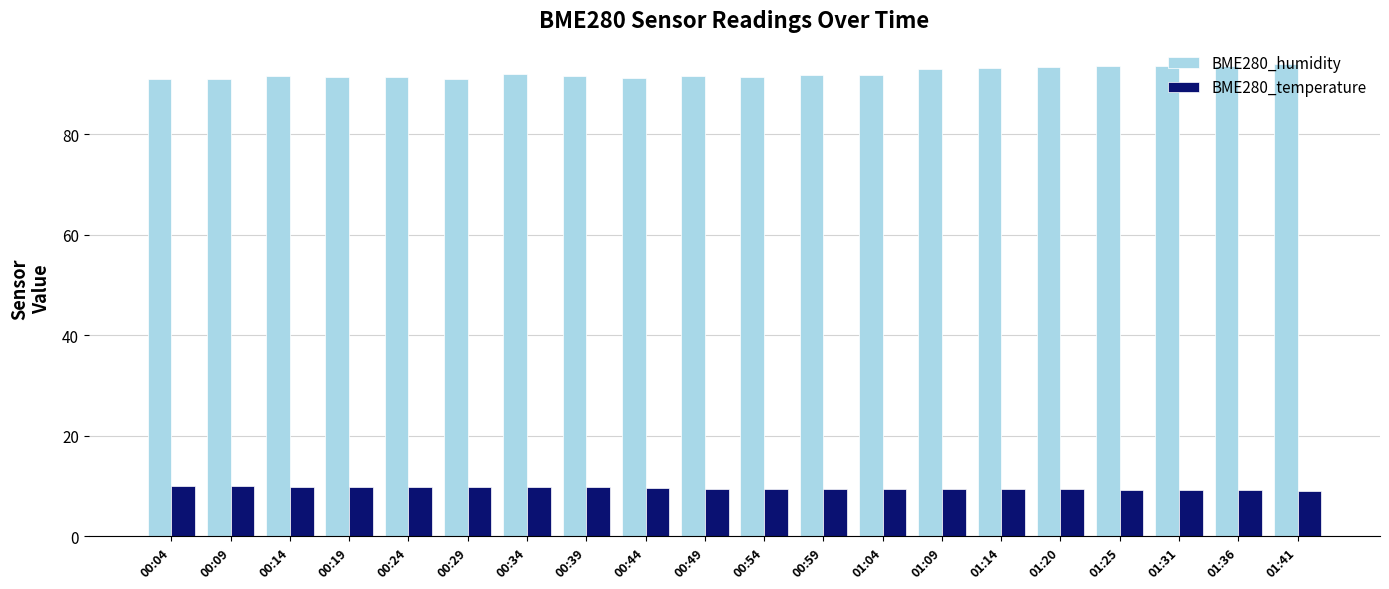

Which series has the largest total across all categories?

BME280_humidity